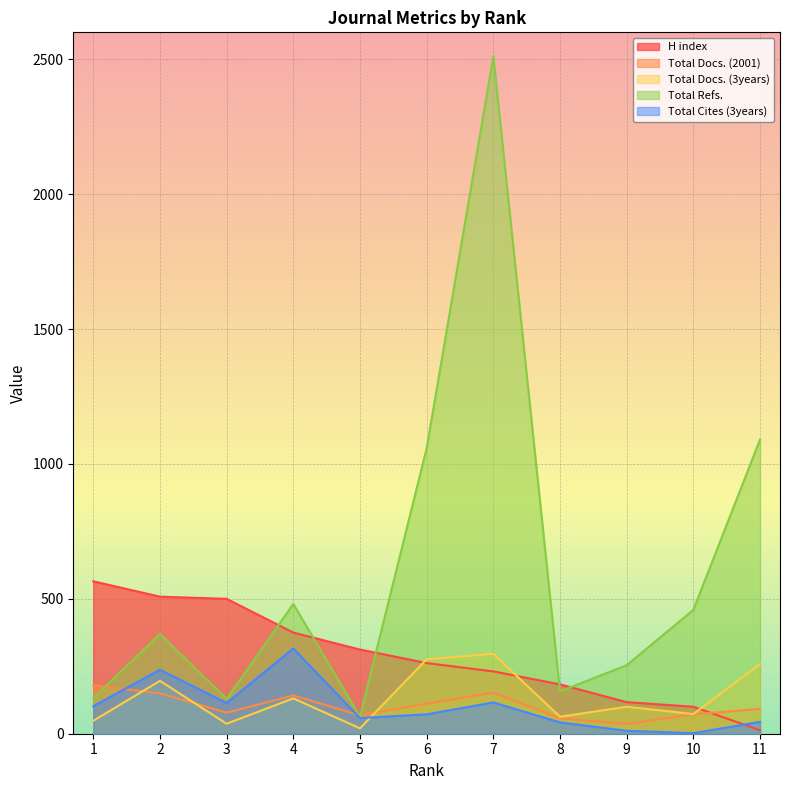

At which label does H index reach its peak?

1